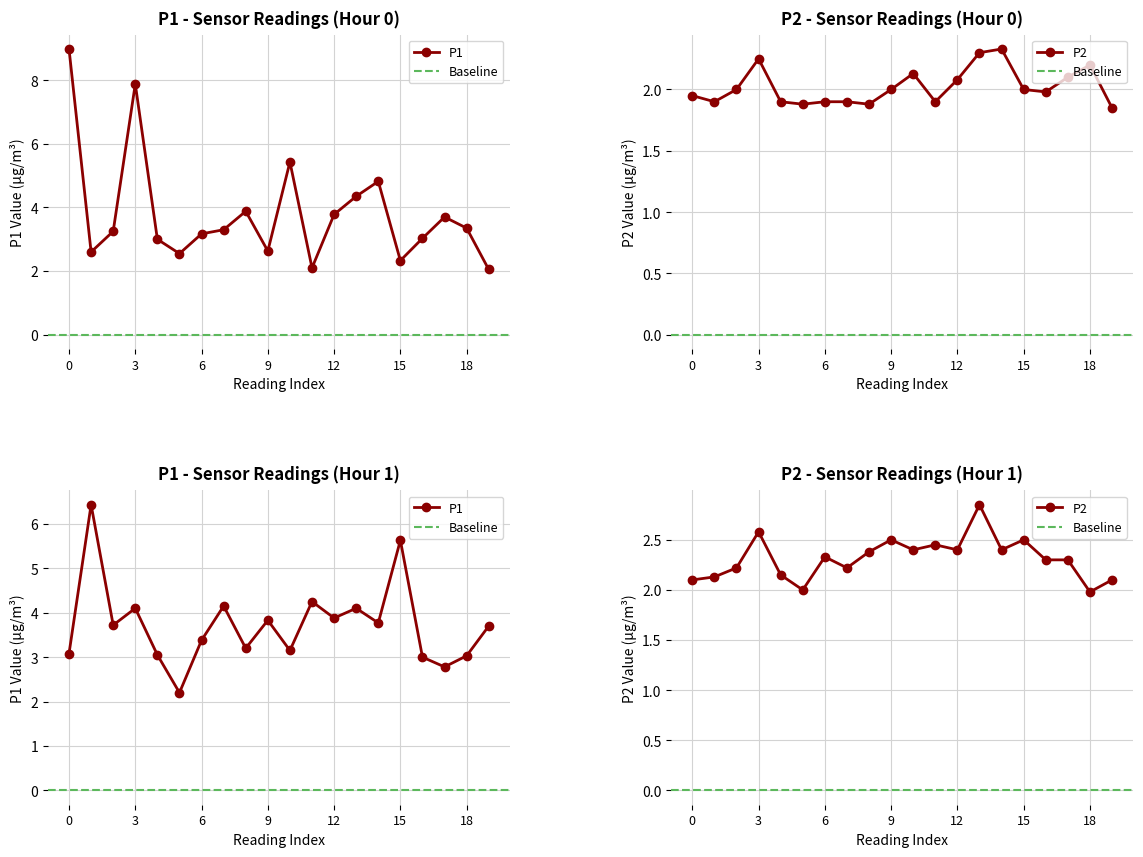

True or false: P1 and P2 intersect in this chart.

False